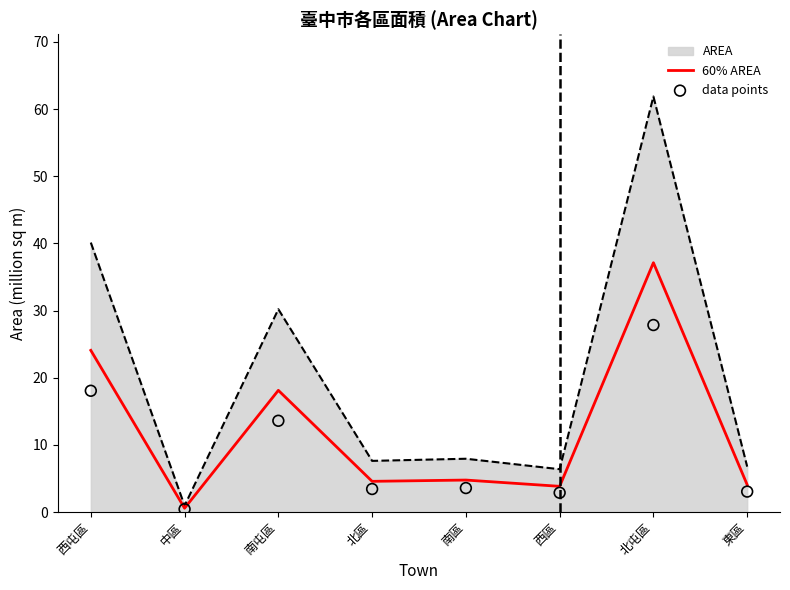

The 60% AREA series shows 42.1 at 西屯區. True or false?

False